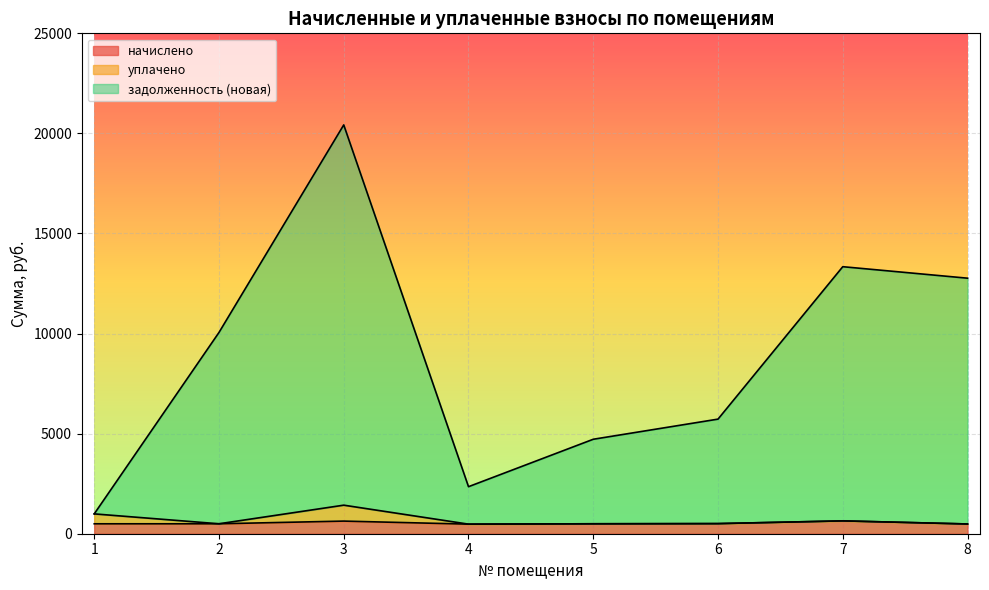

Reading left to right, list all the values displayed in this chart.

начислено: 1=495.7	2=496.9	3=631.0	4=478.5	5=496.9	6=505.5	7=642.1	8=487.1
уплачено: 1=991.4	2=496.9	3=1426.7	4=478.5	5=496.9	6=505.5	7=642.1	8=487.1
задолженность (новая): 1=991.4	2=10055.2	3=20425.3	4=2350.1	5=4719.7	6=5725.4	7=13341.0	8=12766.8